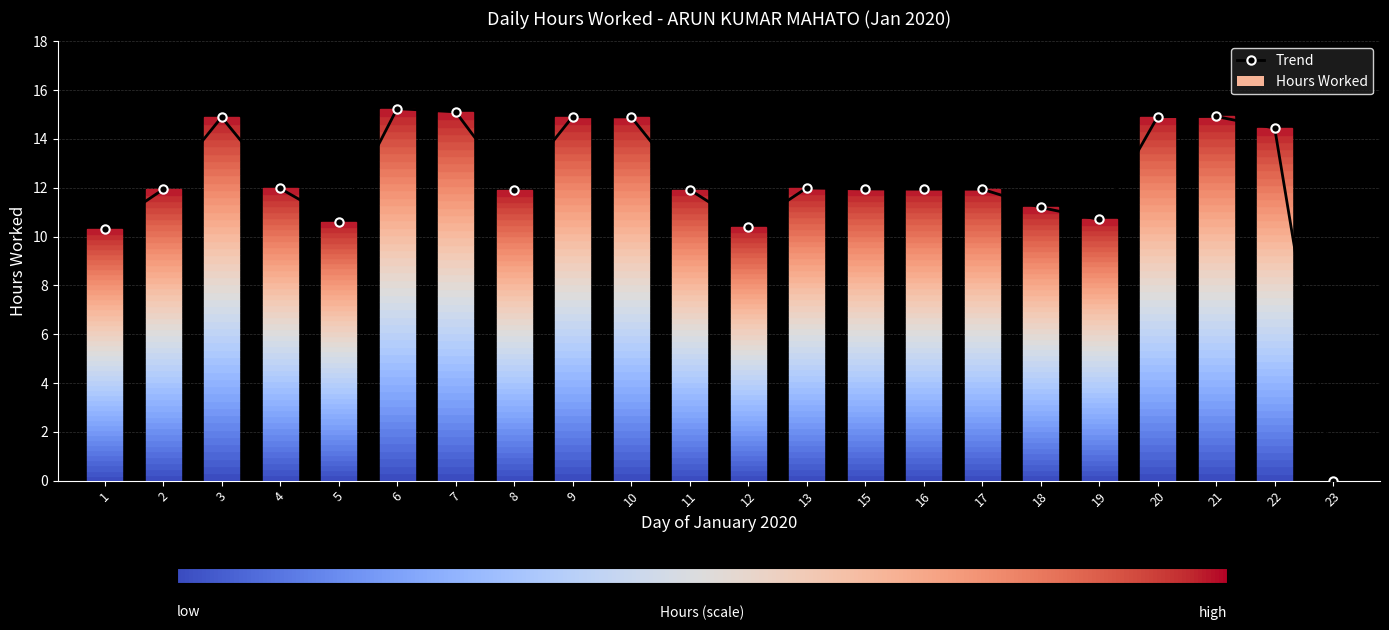

True or false: the data shows 8.3 at 16.

False